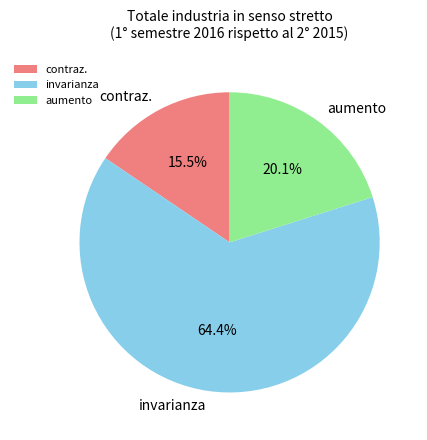

What is the majority slice?

invarianza